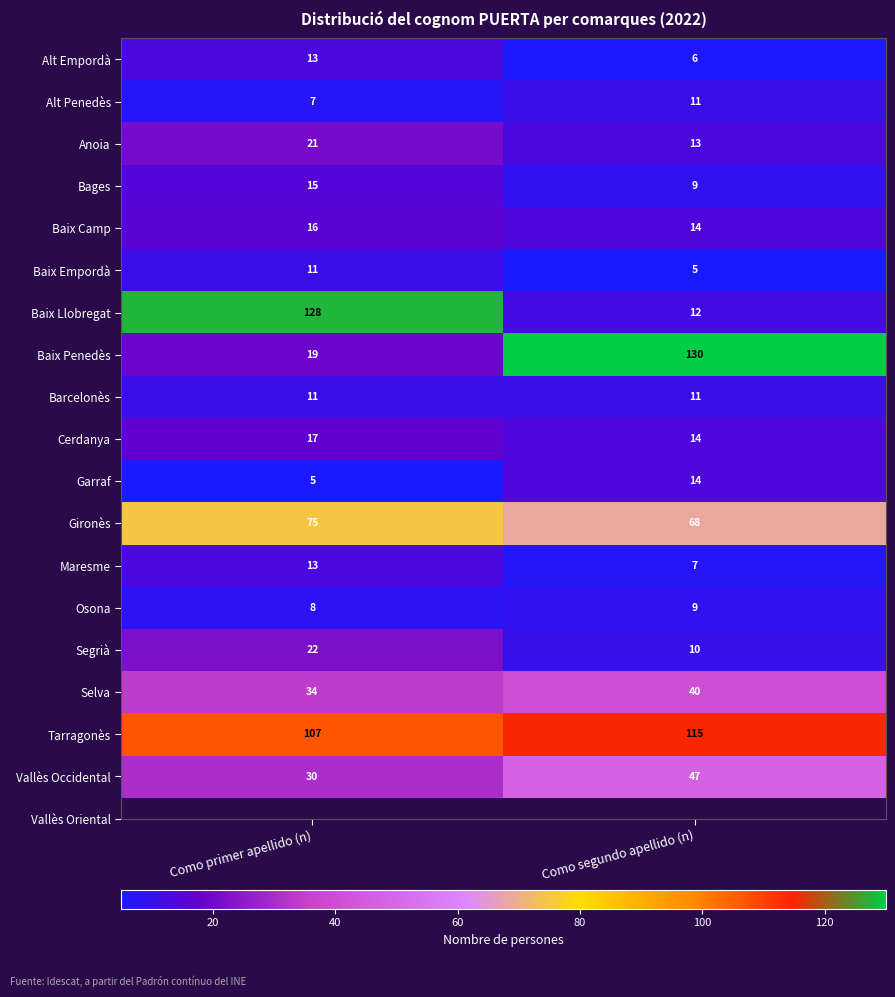

What is the average value of the Alt Empordà series?

10